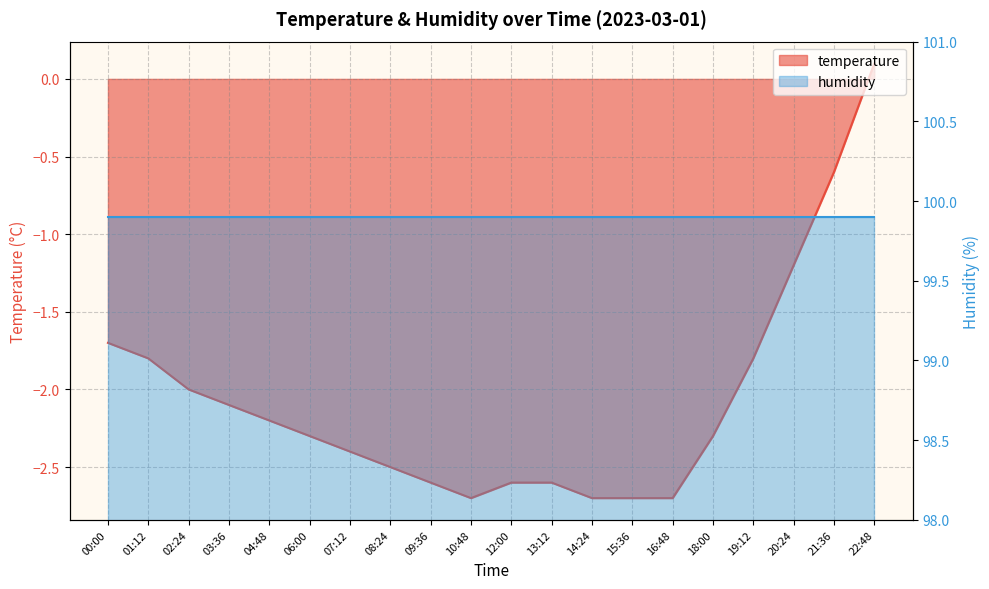

Read the value at 19:12.

-1.8